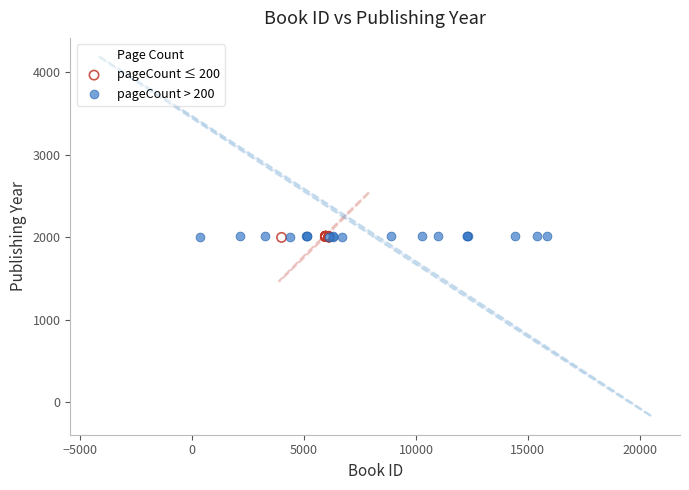

Which series has the widest spread of Y values?

pageCount > 200